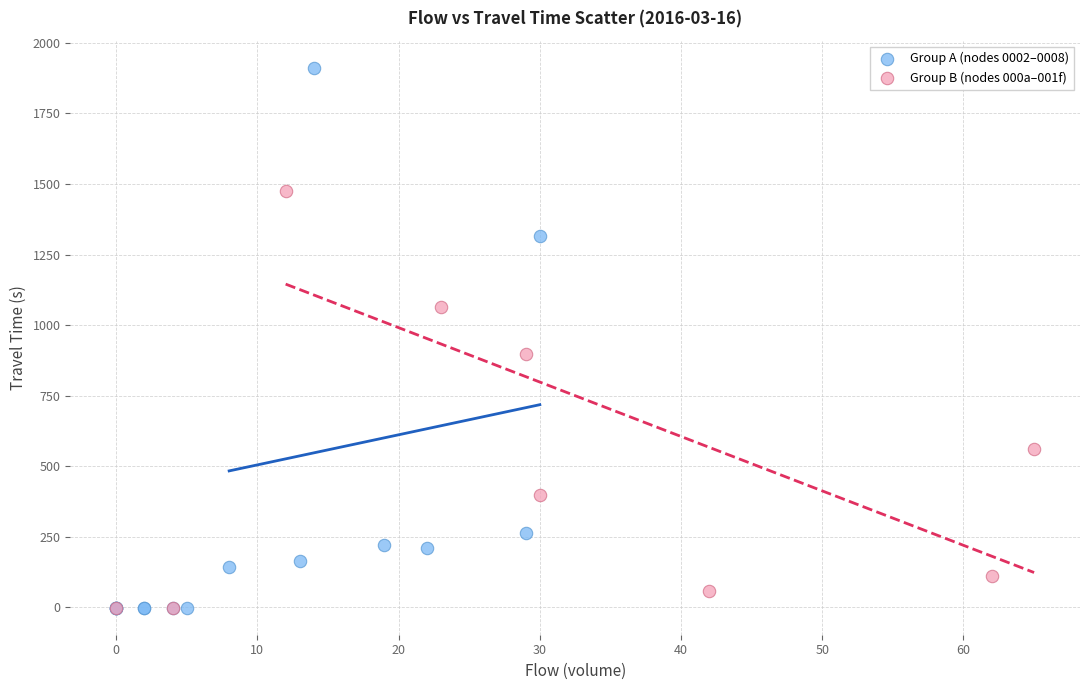

Which series reaches the maximum Y coordinate?

Group A (nodes 0002–0008)